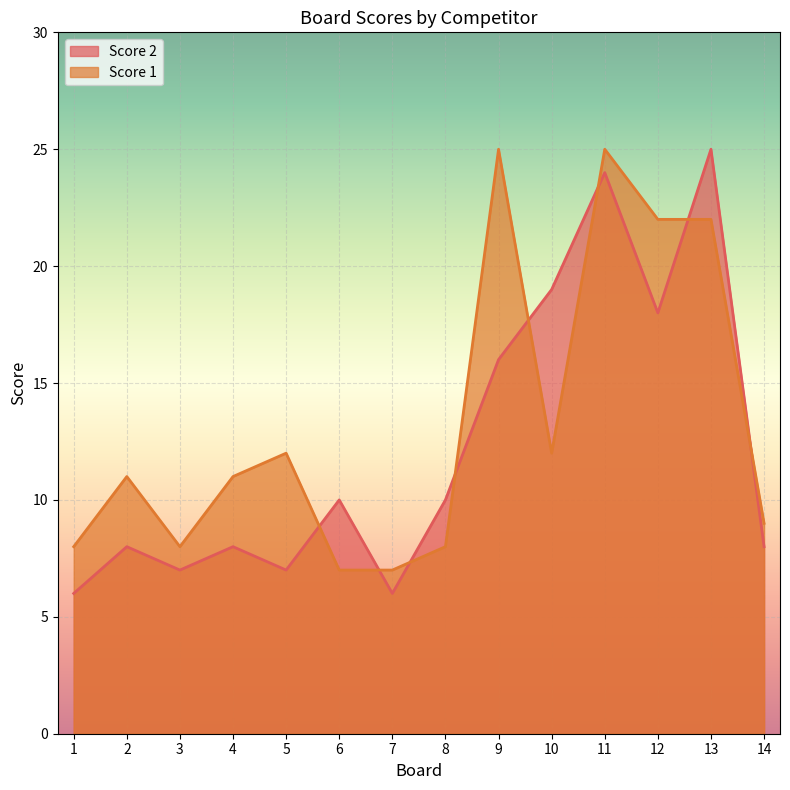

True or false: Score 2 and Score 1 intersect in this chart.

True